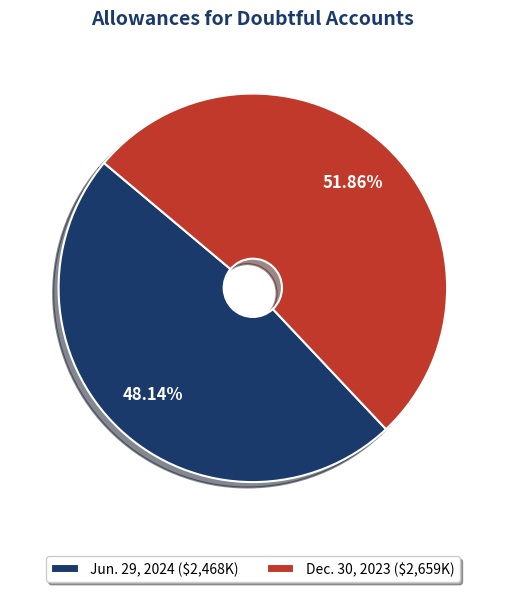

Rank the categories by value from lowest to highest.

Jun. 29, 2024, Dec. 30, 2023